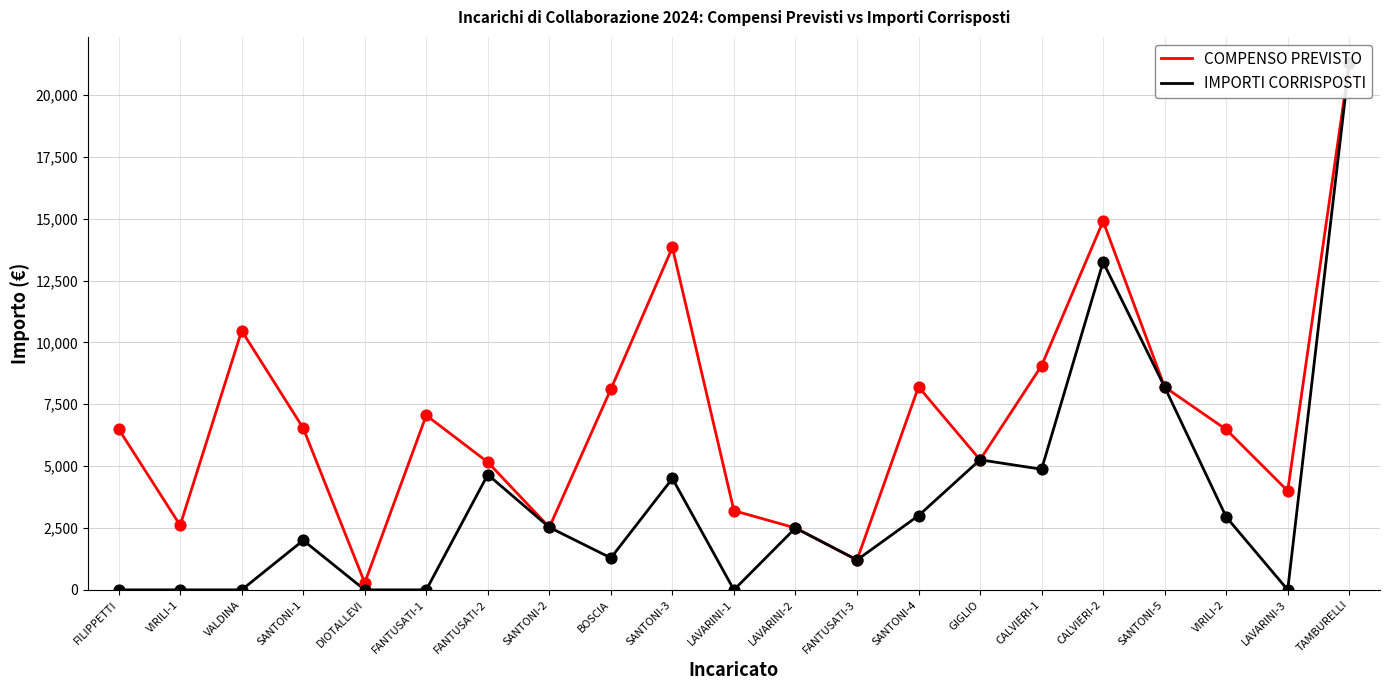

At how many categories does at least one series exceed 11426?

3